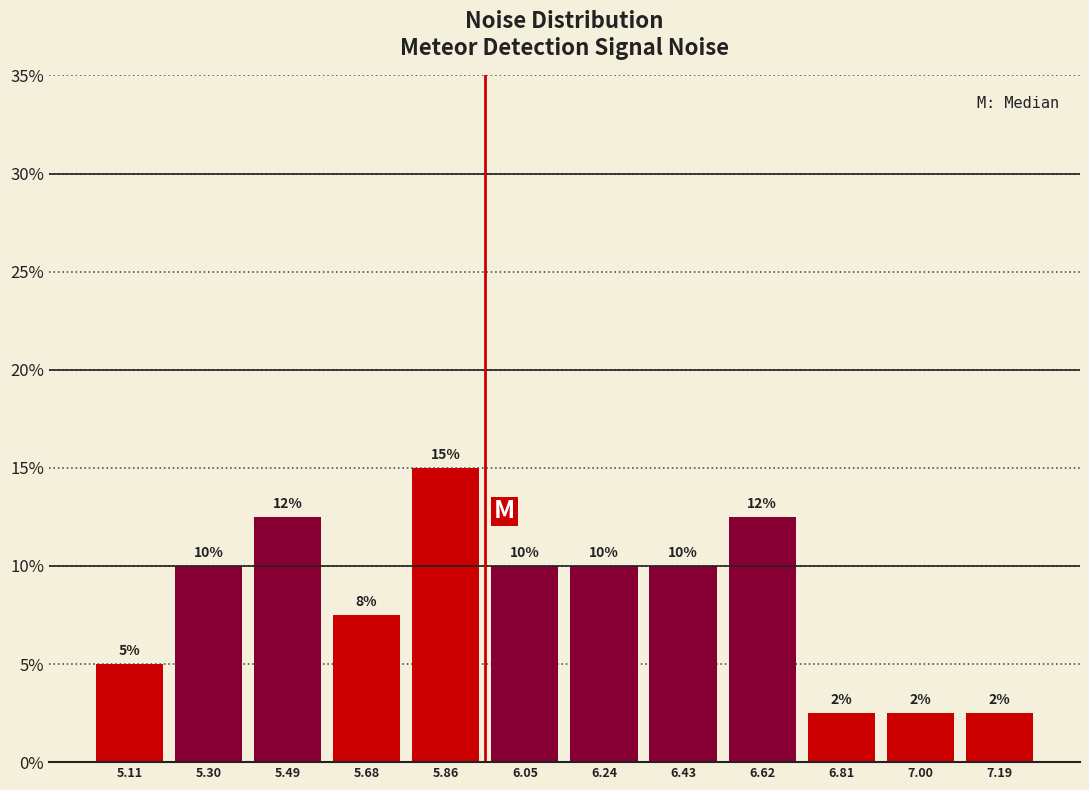

Over which range of the x-axis is the bar tallest?

5.76 to 5.96